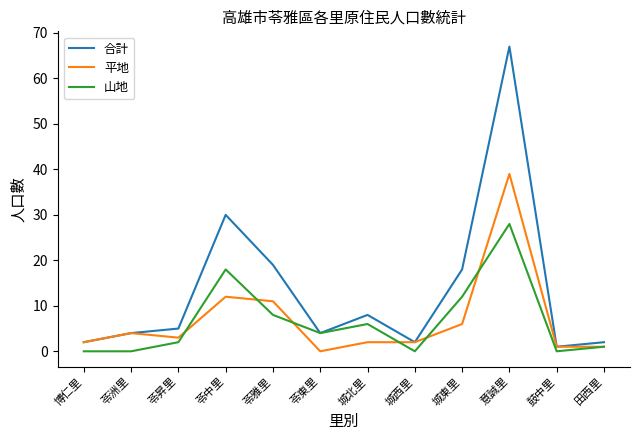

What are all the series names shown in the legend?

合計, 平地, 山地